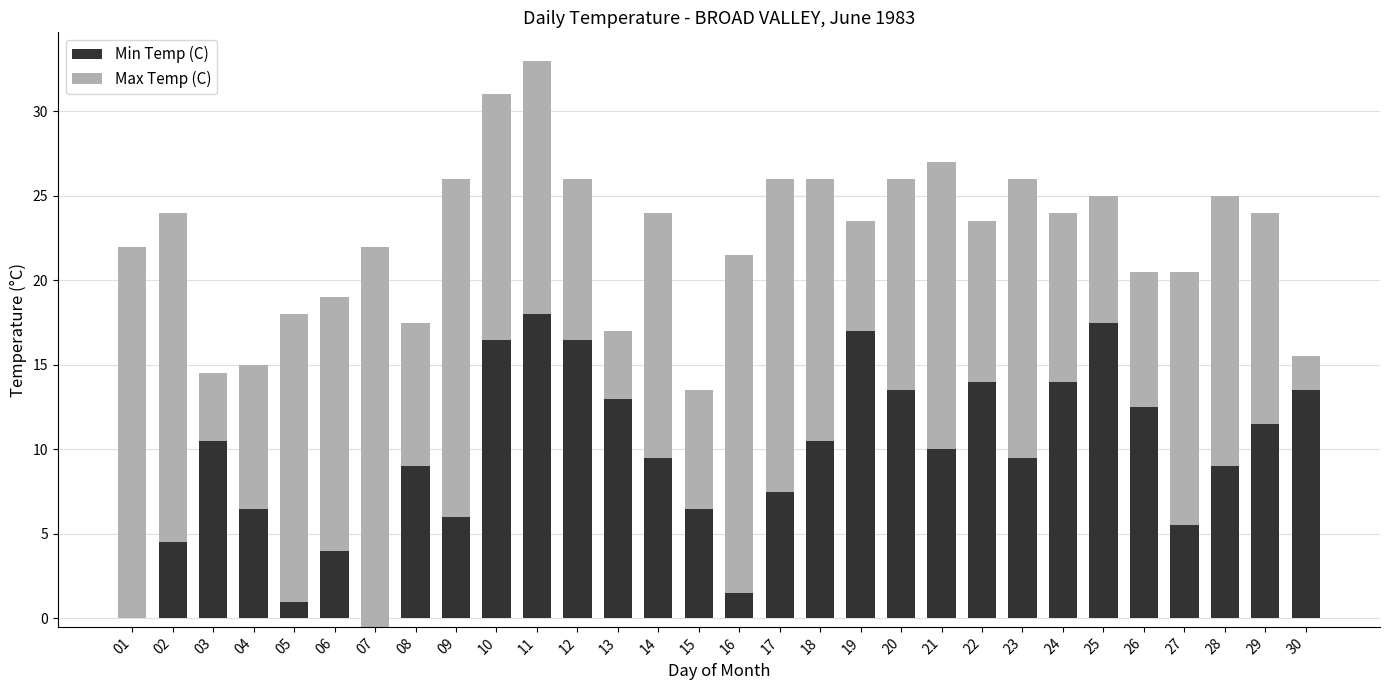

Which series has the largest range (max minus min)?

Max Temp (C)